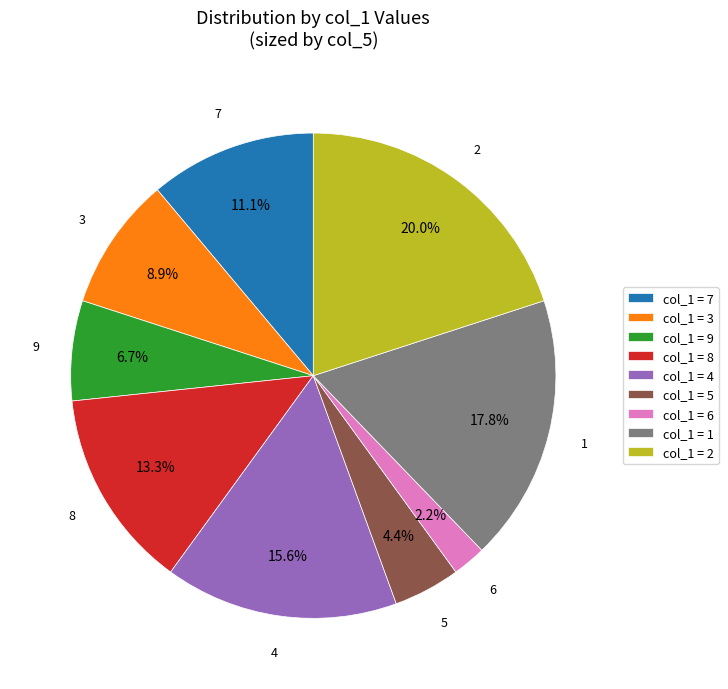

What is the ratio of the value at 7 to the value at 8?

0.8